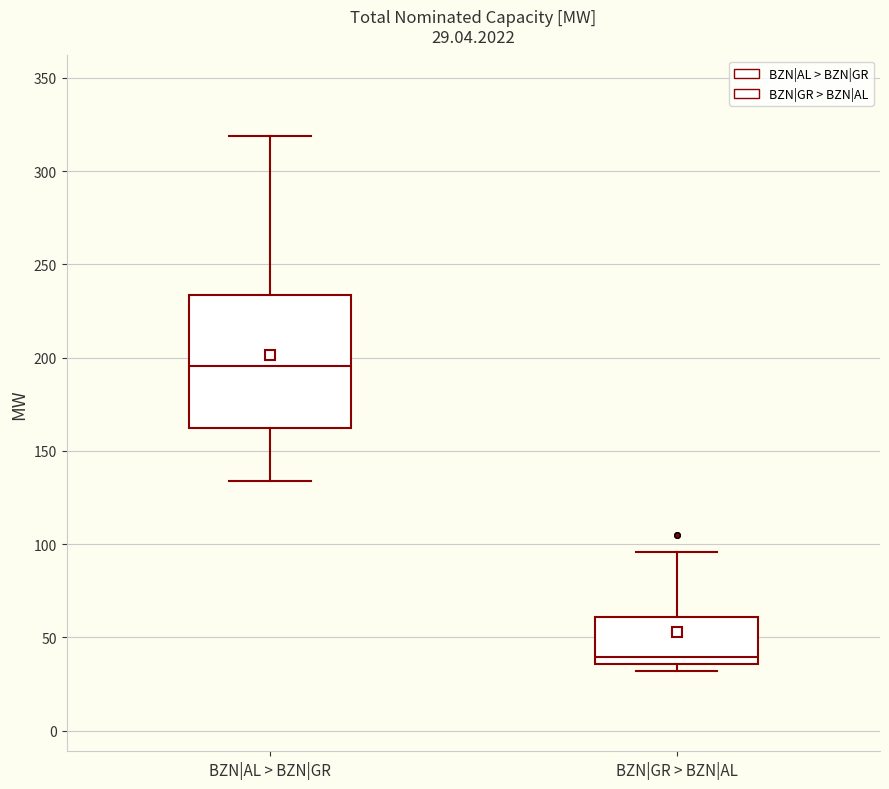

Which box has the lowest median line?

BZN|GR > BZN|AL